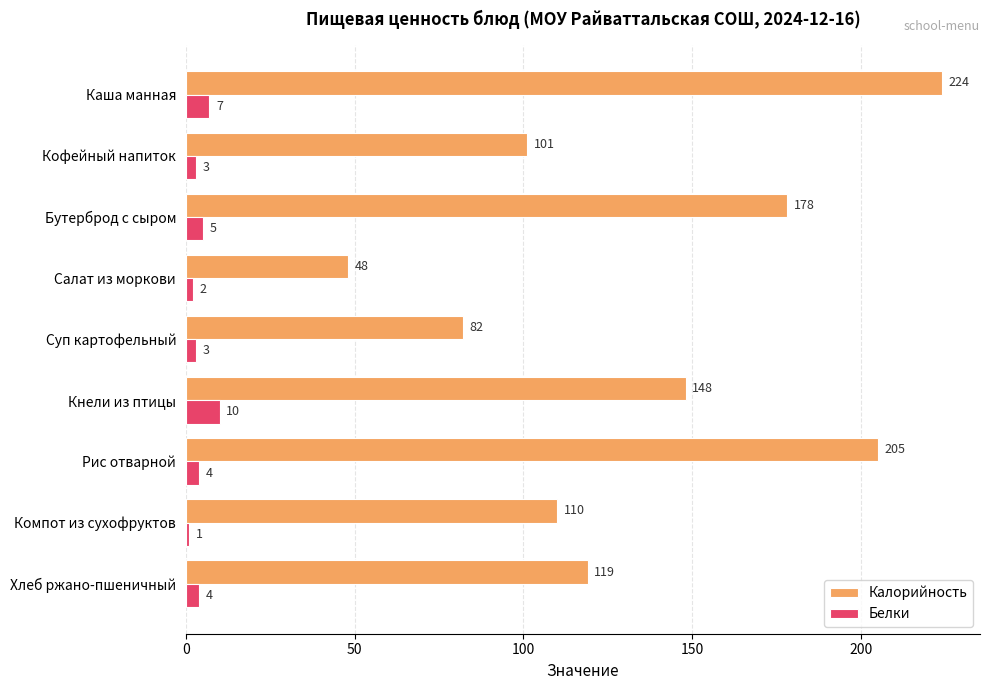

At how many categories does at least one series exceed 168?

3